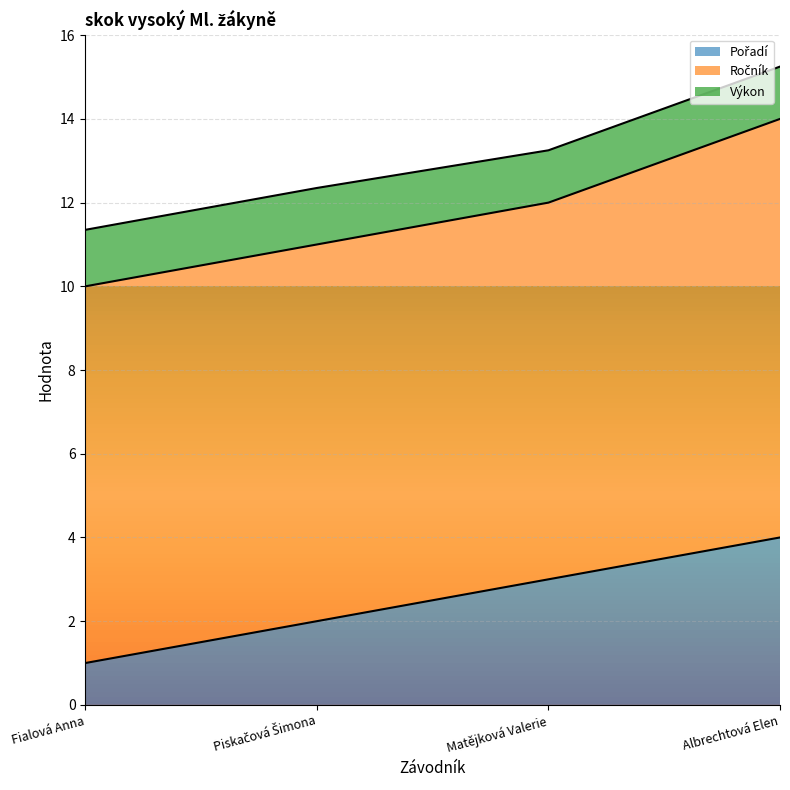

True or false: Ročník and Výkon cross at least once.

False